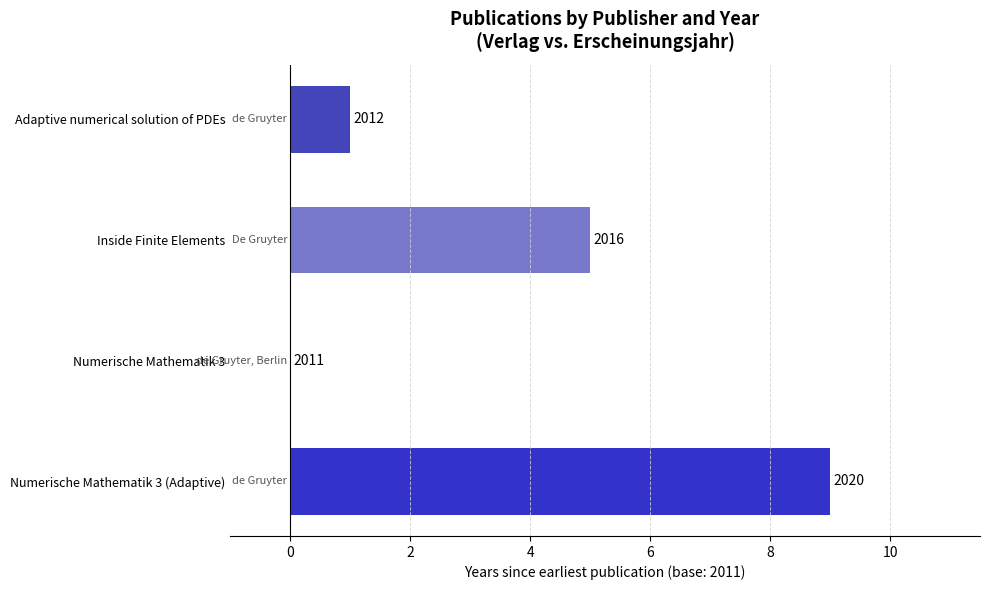

What is the average value?

4